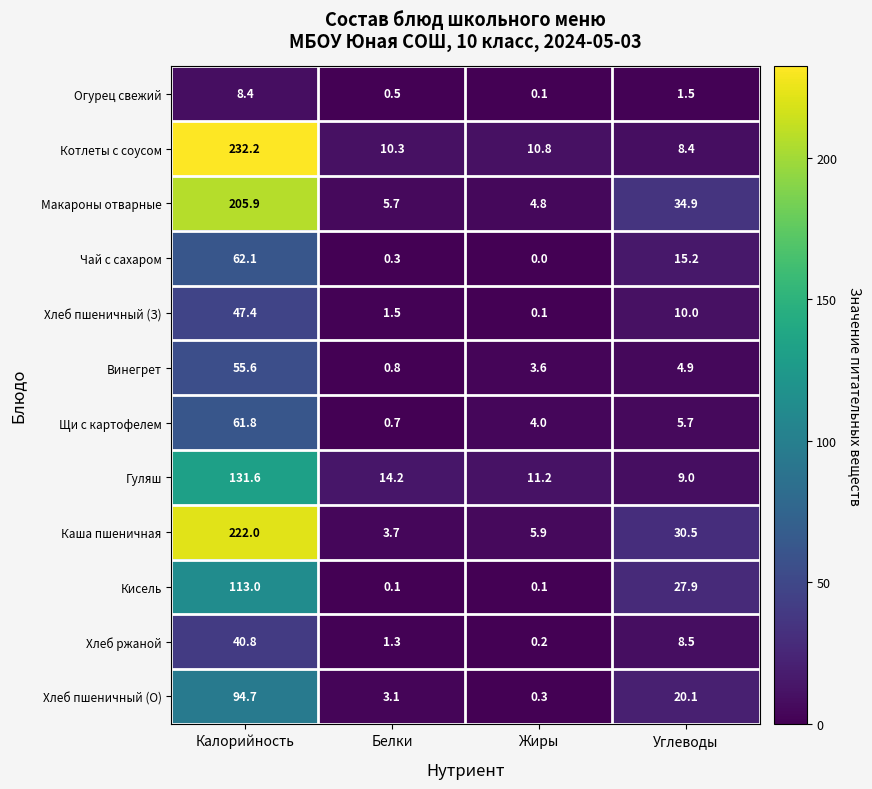

Read the Хлеб пшеничный (О) value at Белки.

3.1